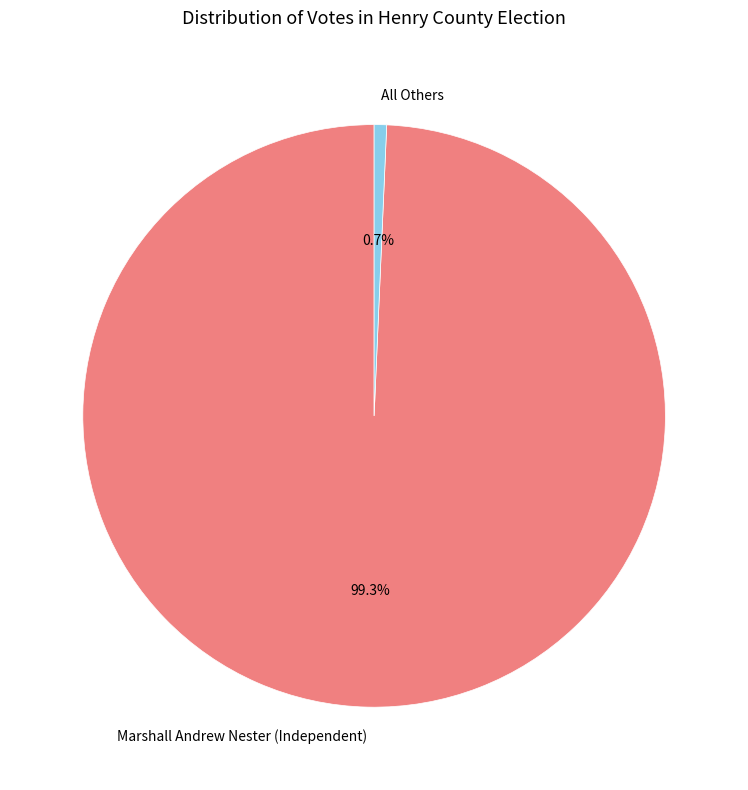

Which slice is the smallest?

All Others